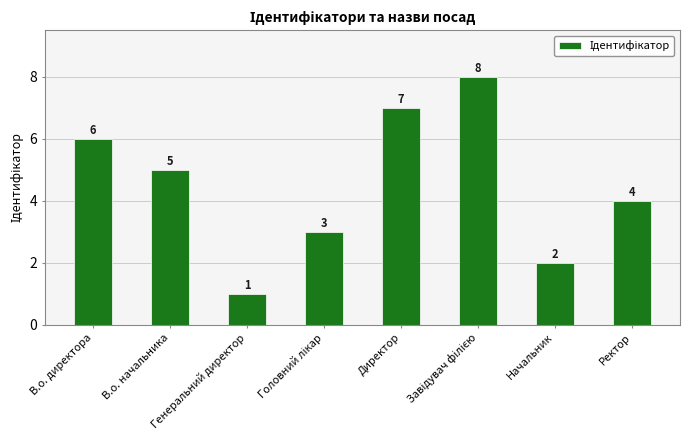

What is the difference between the maximum and second lowest values?

6